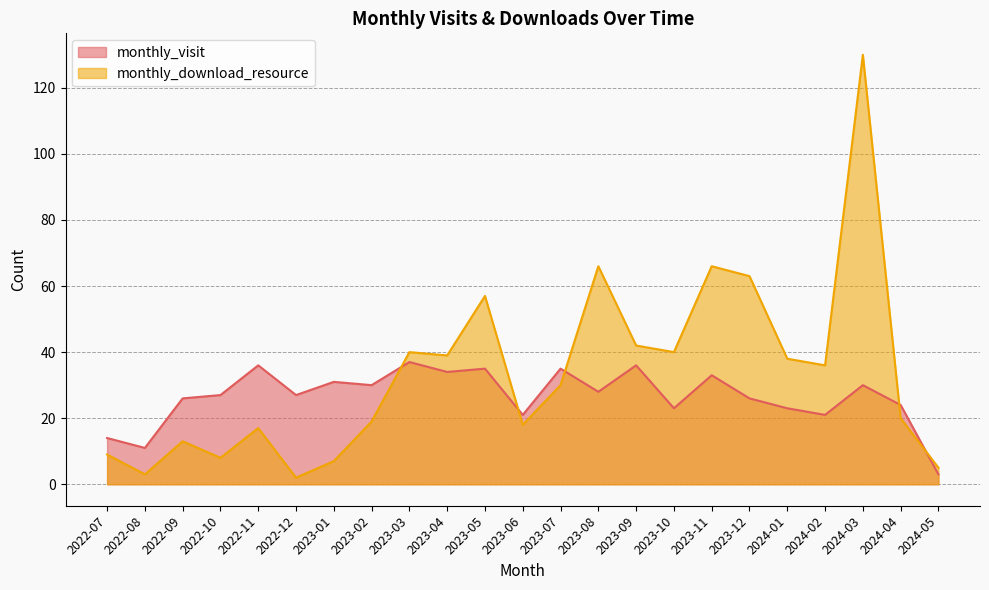

What is the label of the 6th point from the right?

2023-12